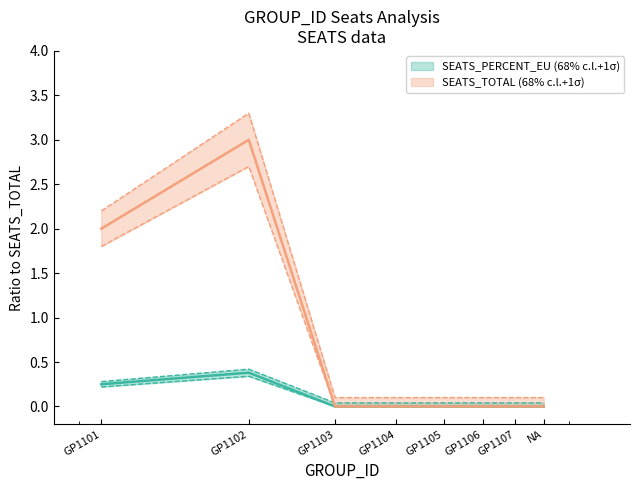

What is the spread (max minus min) of values at GP1107?

0.1